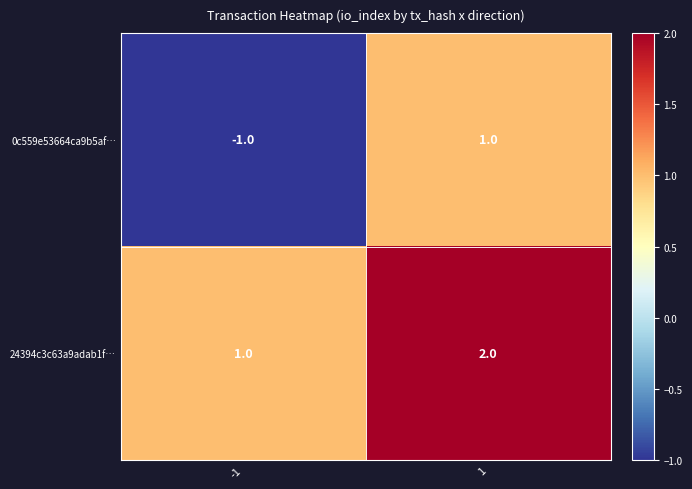

Which series changed the most between -1 and 1?

0c559e53664ca9b5af…